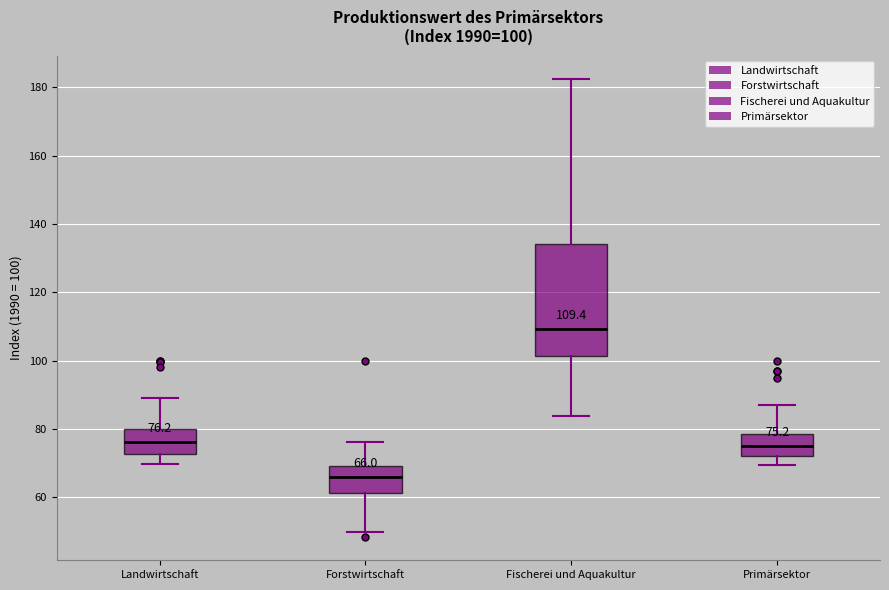

Which box's median line is the lowest?

Forstwirtschaft